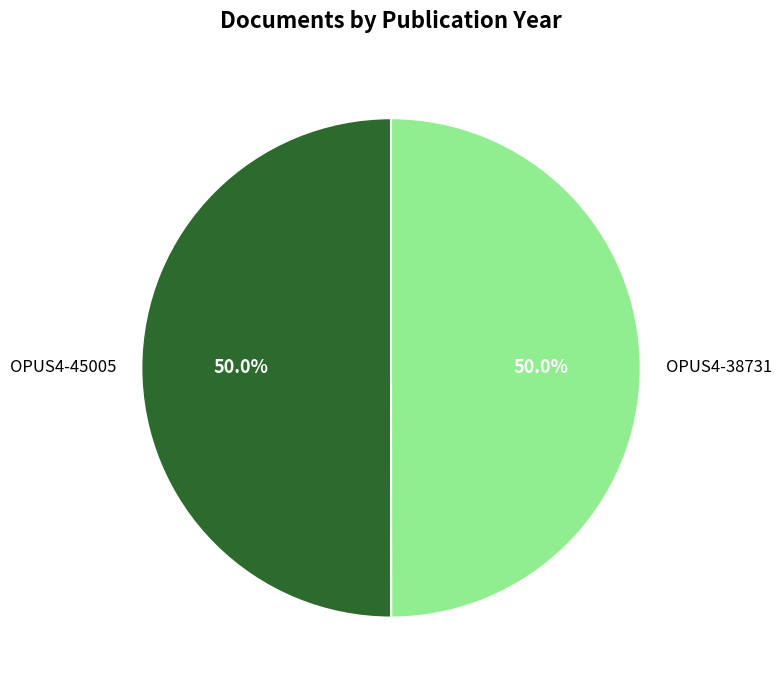

The OPUS4-45005 slice represents 60% of the pie. True or false?

False